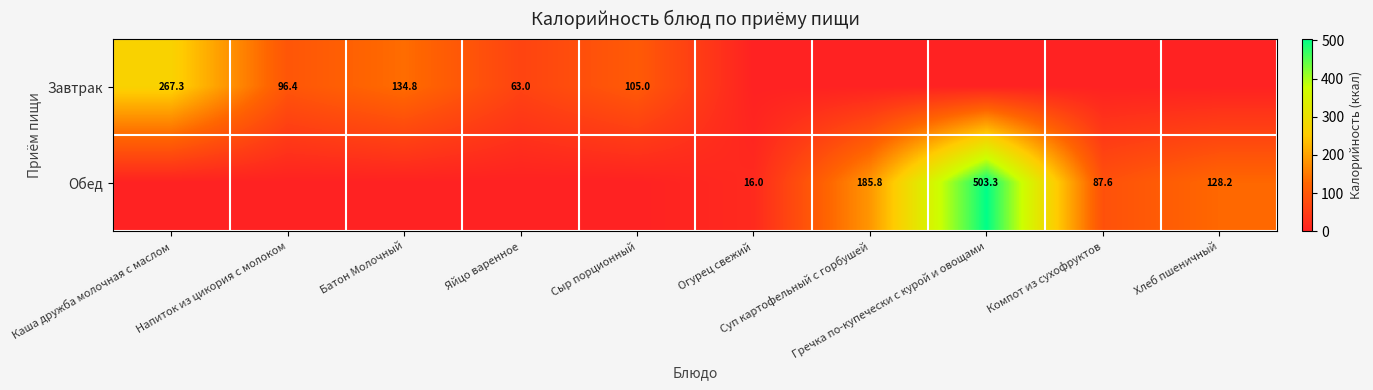

How many values in the Завтрак series exceed 63?

4